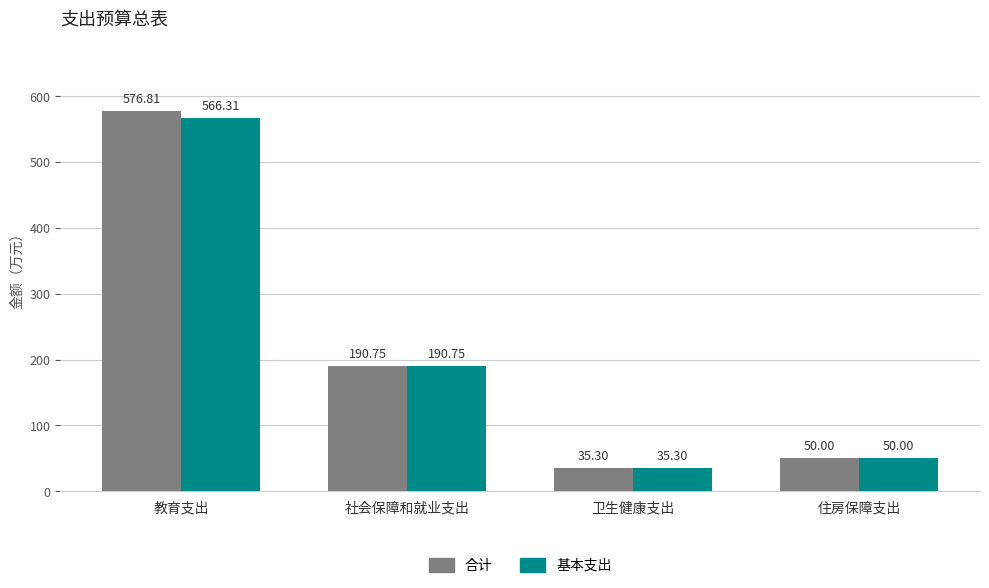

At how many categories does at least one series exceed 123?

2